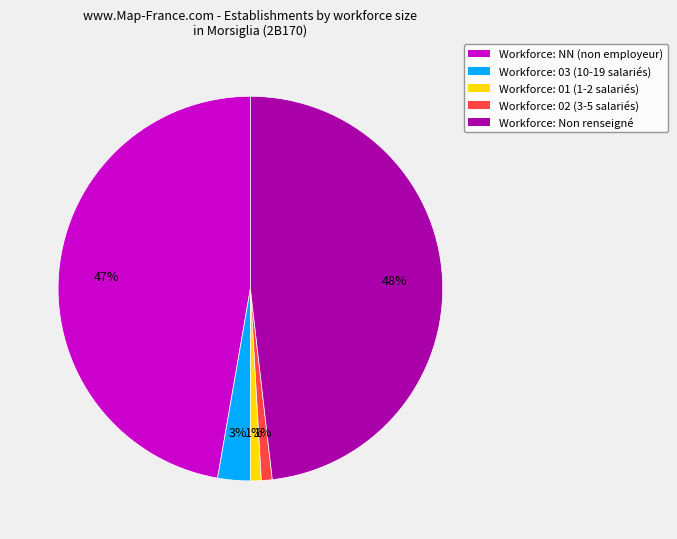

Is there a majority slice in this chart?

No